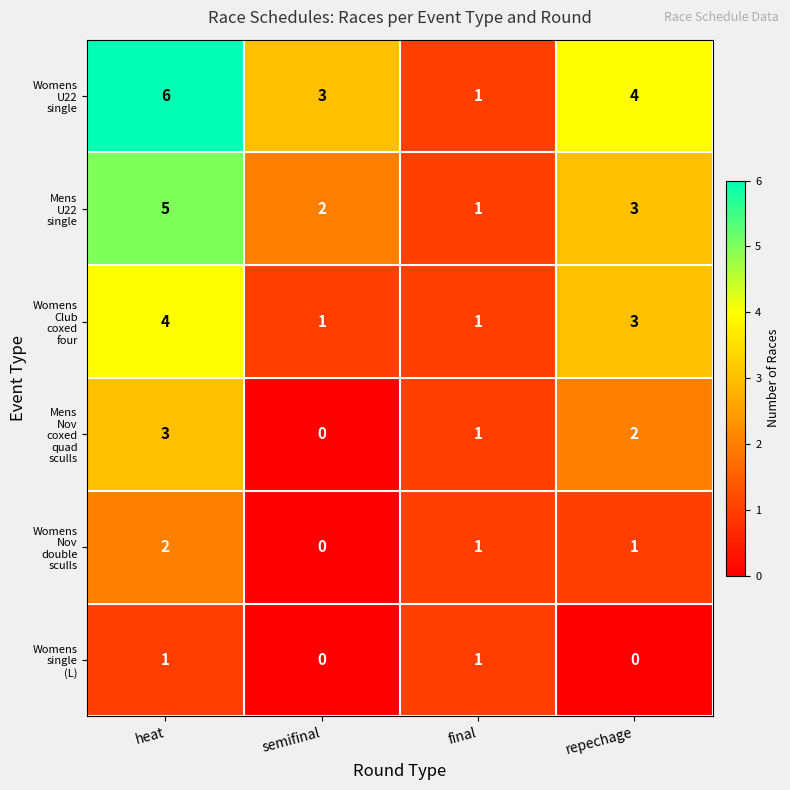

What is the spread (max minus min) of values at heat?

5